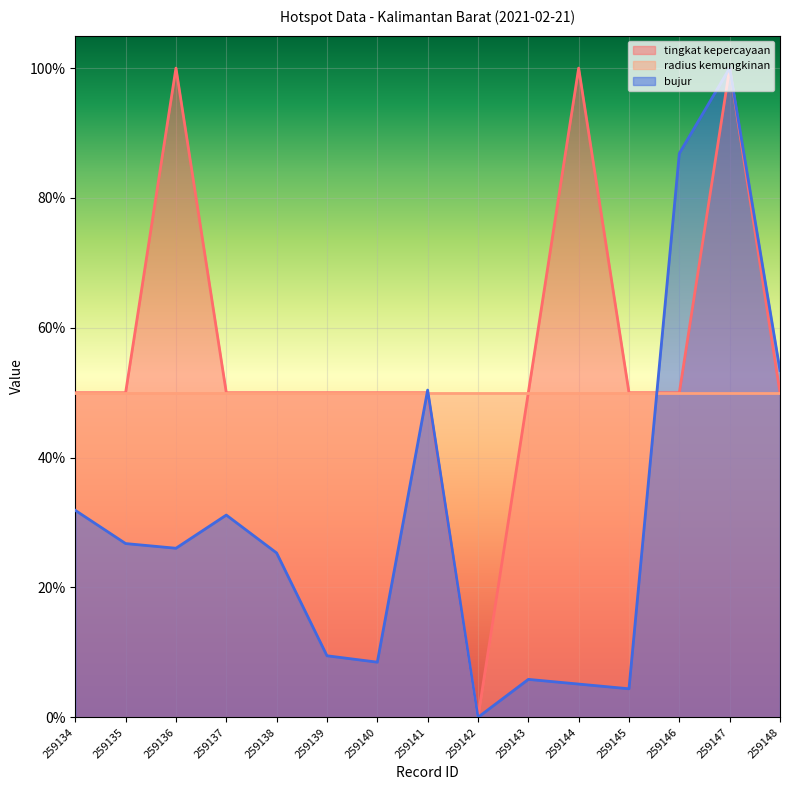

What is the sum of the tingkat kepercayaan values at 259141 and 259134?

1.0